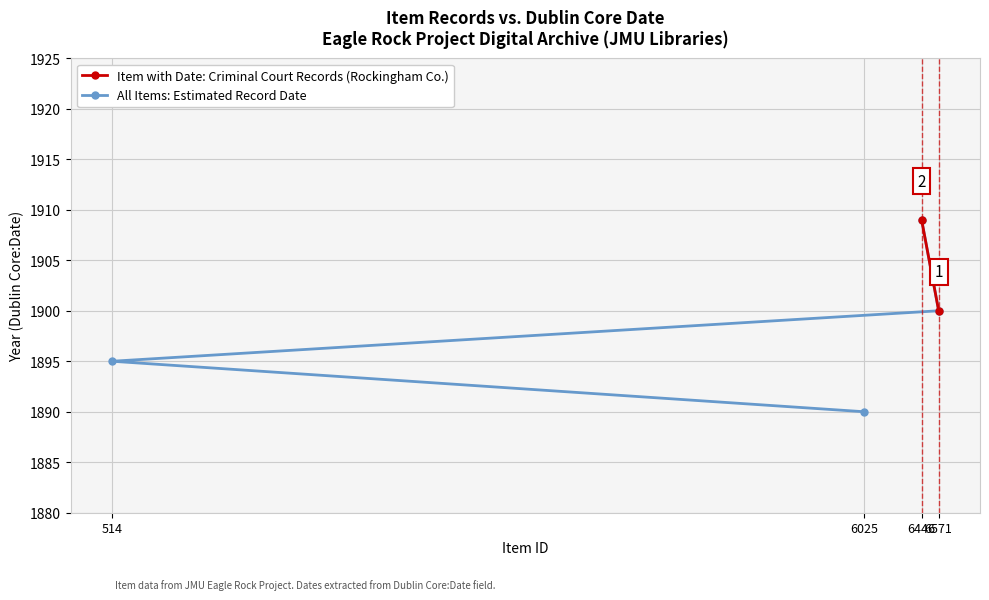

What is the value of the All Items: Estimated Record Date point at the 4th from the left?

1900